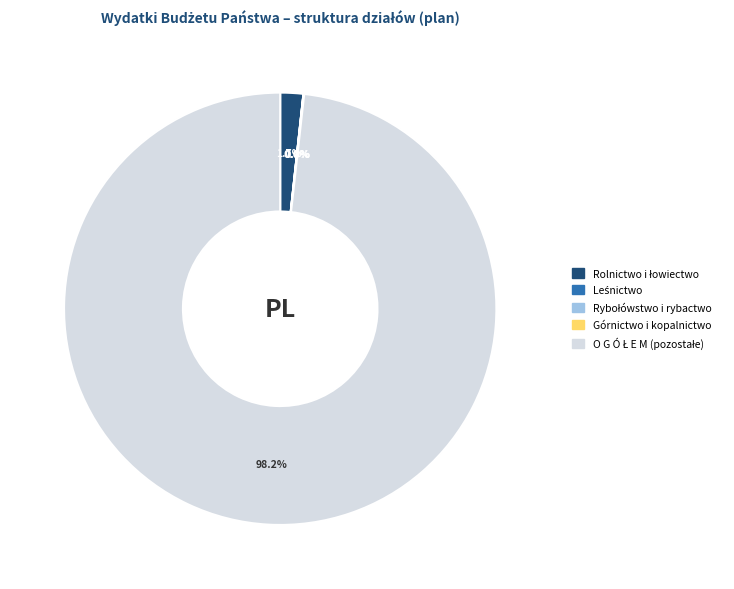

Is there a majority slice in this chart?

Yes